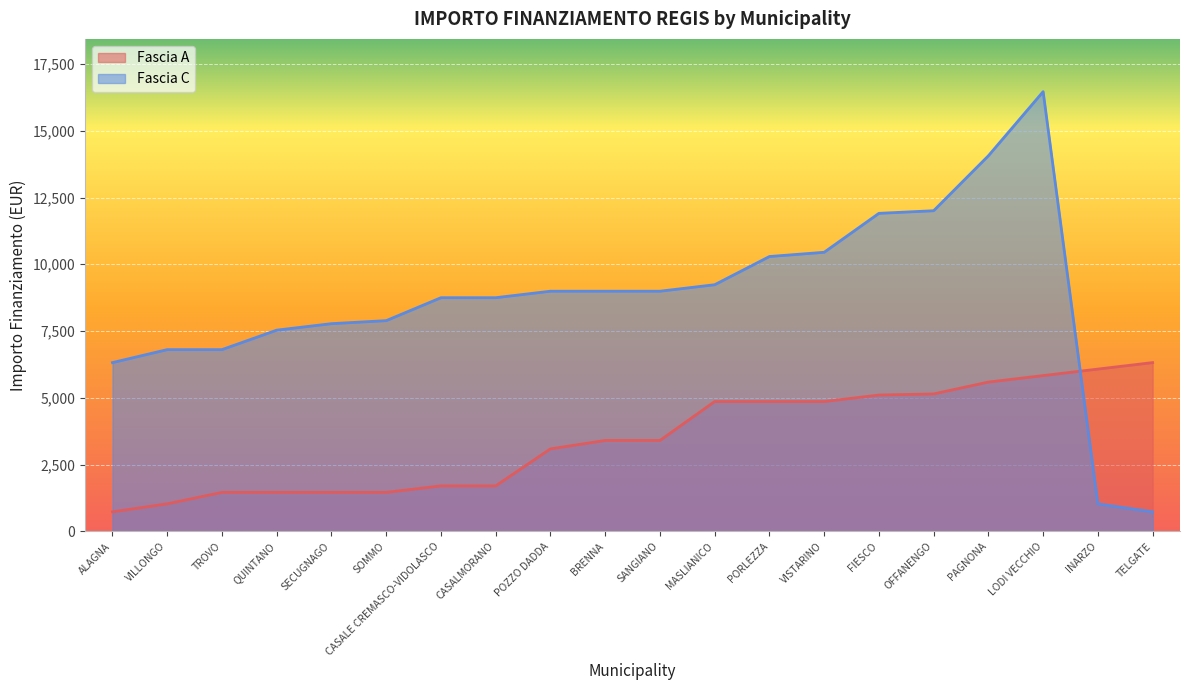

At which label does Fascia A first exceed 3402?

MASLIANICO